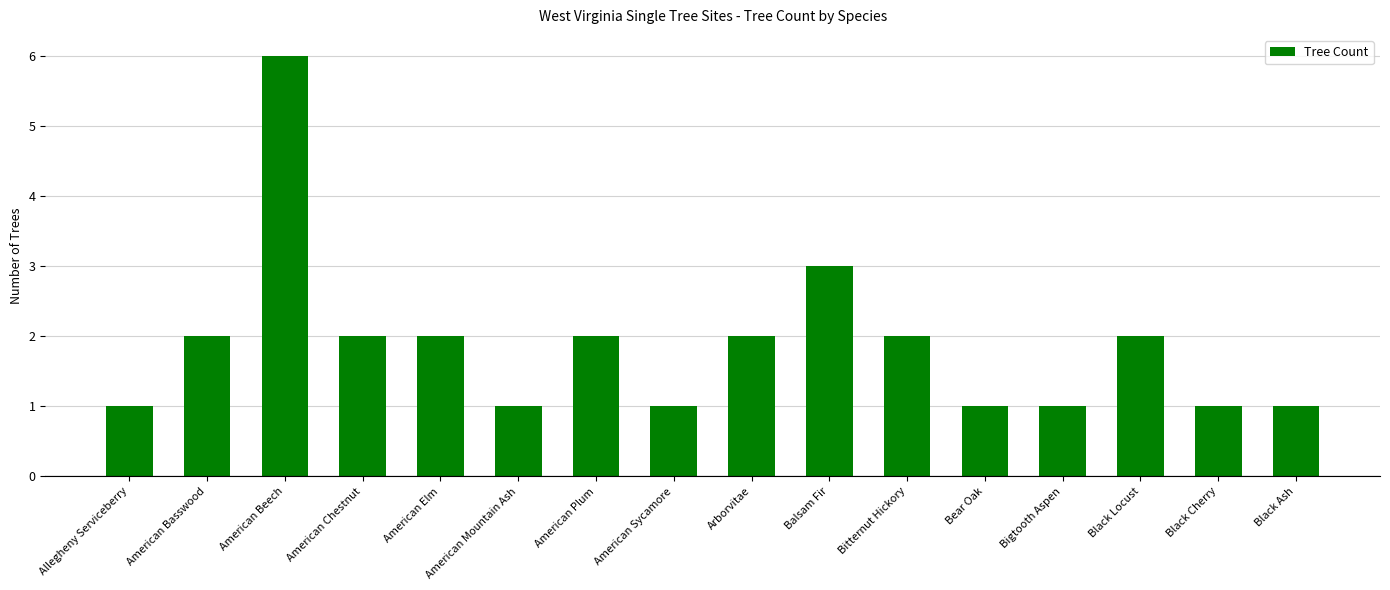

What is the label of the 8th bar from the right?

Arborvitae